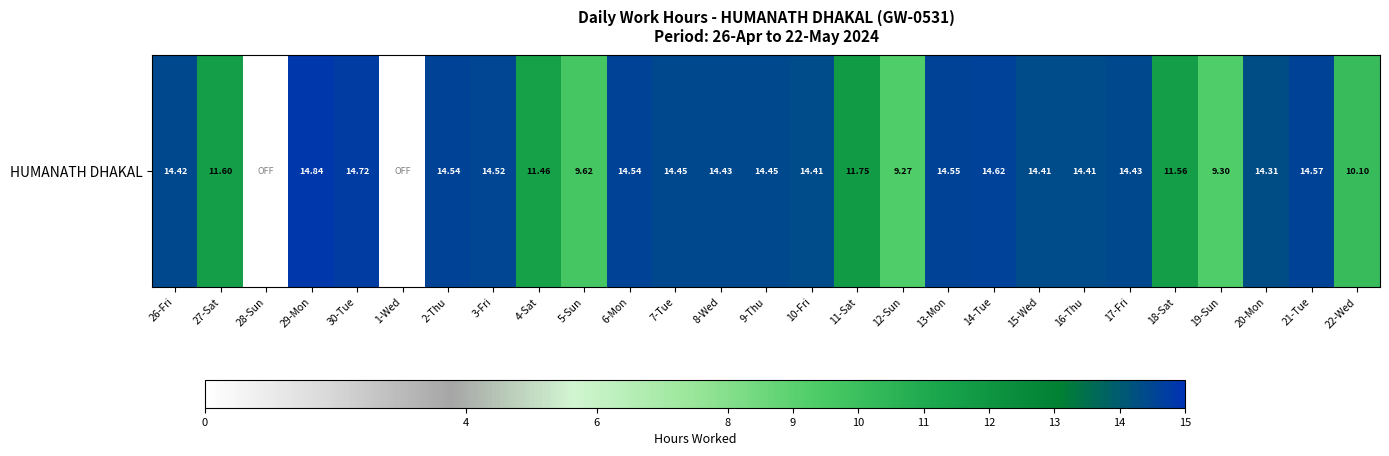

What is the maximum value shown in the chart?

14.8